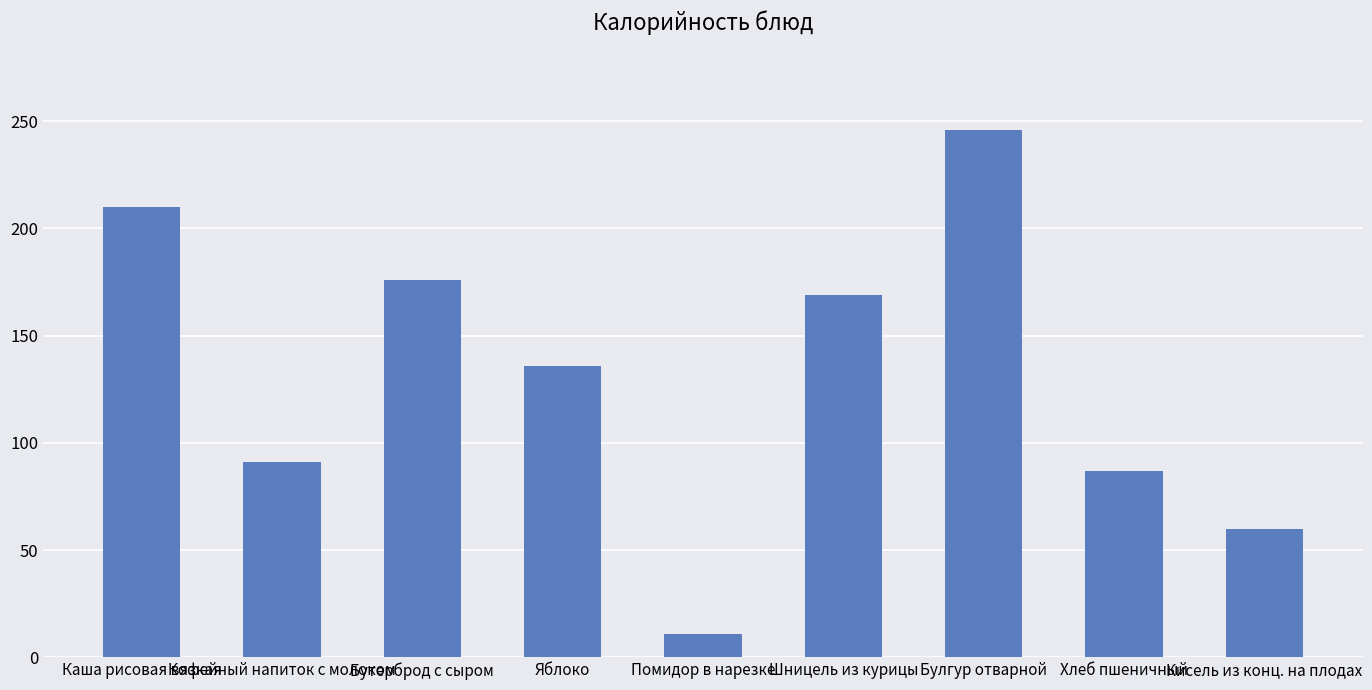

What is the sum of all values?

1186